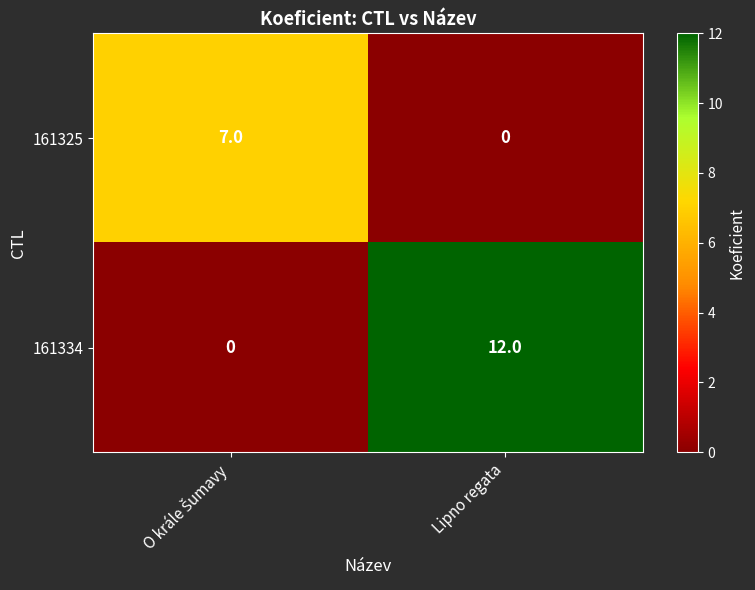

Which series has the widest spread of values?

161334